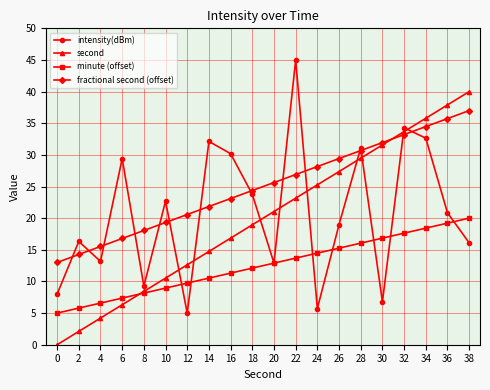

What are all the series names shown in the legend?

intensity(dBm), second, minute (offset), fractional second (offset)